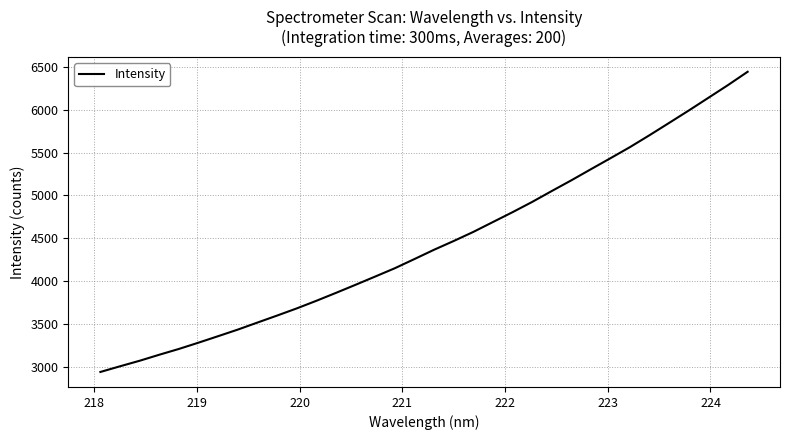

What is the difference between the maximum and minimum values?

3497.7